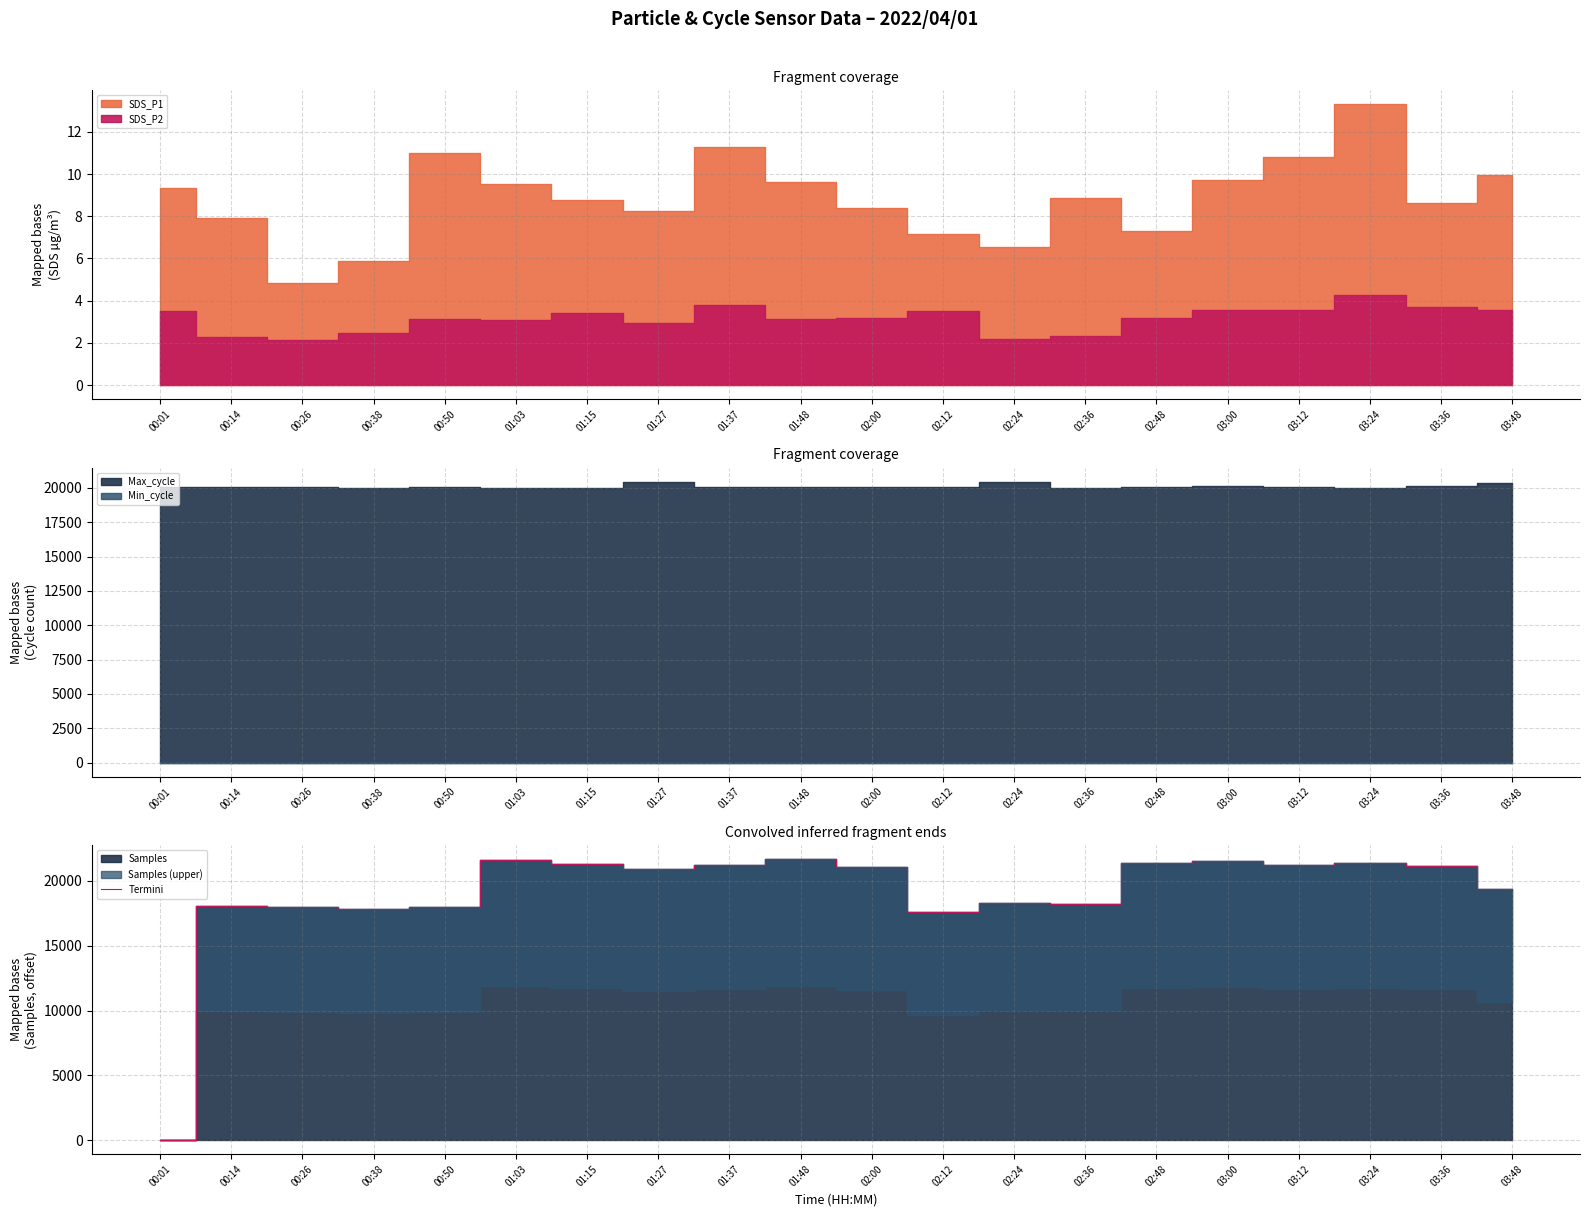

What is the sum of all values?

380004